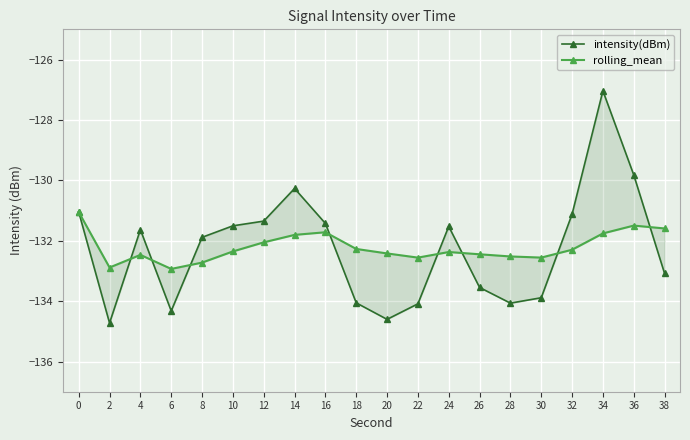

True or false: rolling_mean has more than 2 points higher than both neighbors.

True